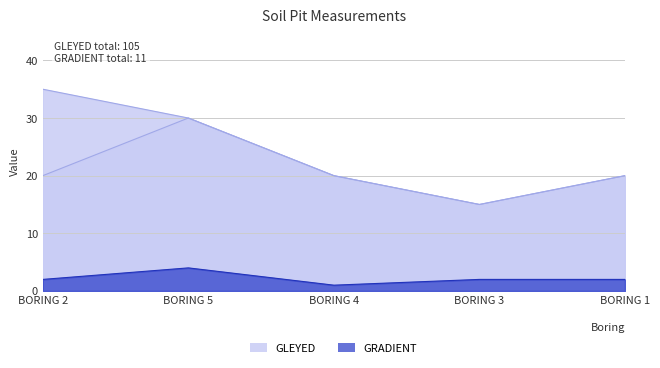

True or false: SPL and GRADIENT intersect in this chart.

False